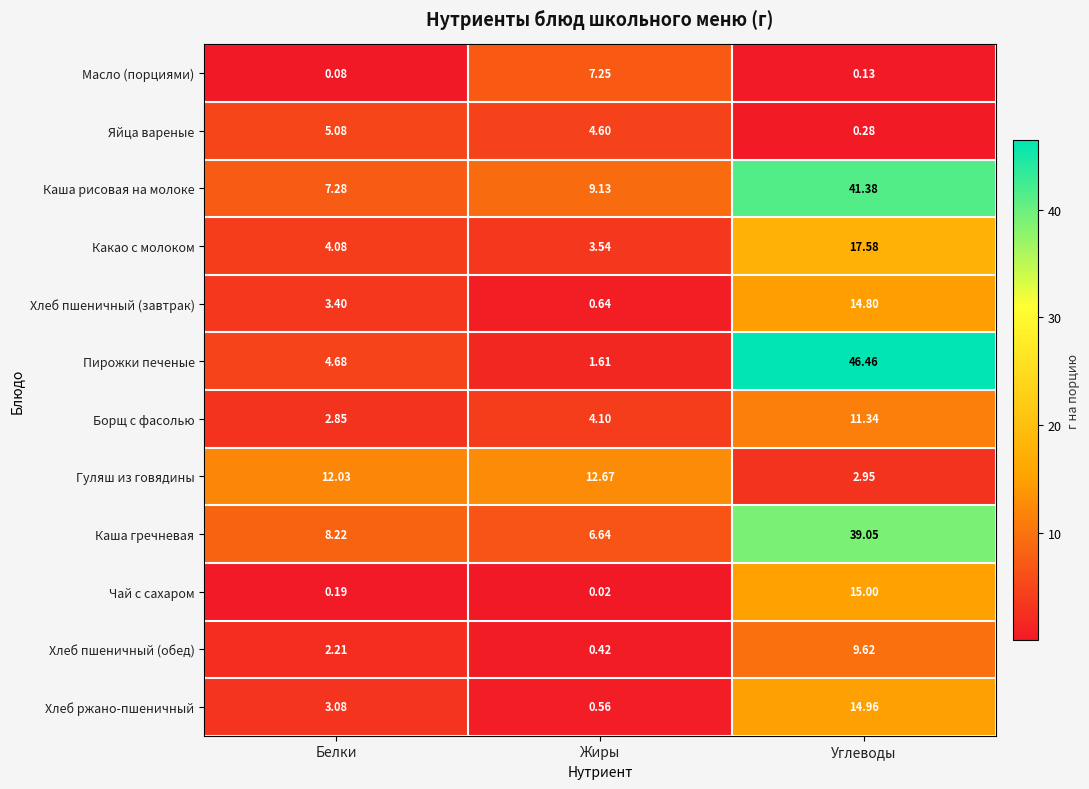

At which label is Чай с сахаром closest to 7?

Белки